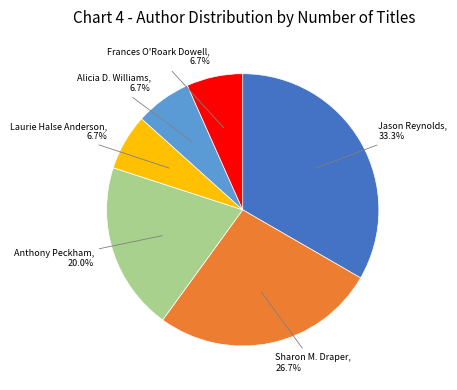

Is there any slice that represents more than half of the pie?

No